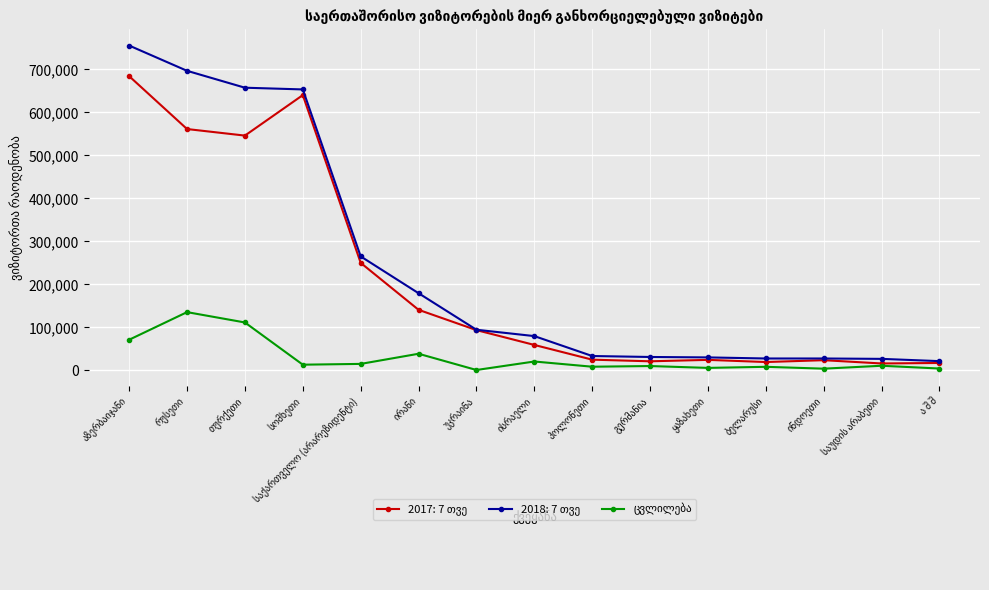

What is the maximum value shown in the chart?

755603